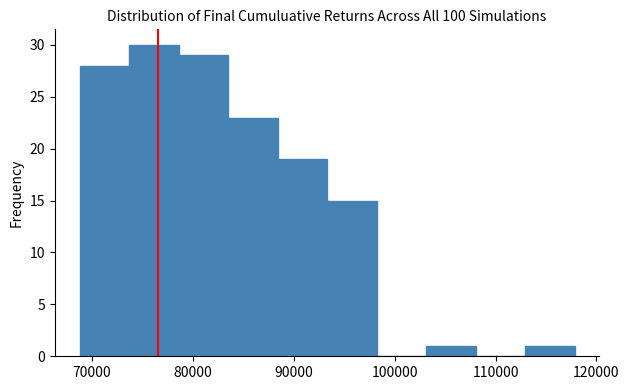

What is the height of the bar covering 113000 to 118000 on the x-axis? Neither the bar edges nor the heights are printed on the chart, so give them approximately, as read against the axes.

1